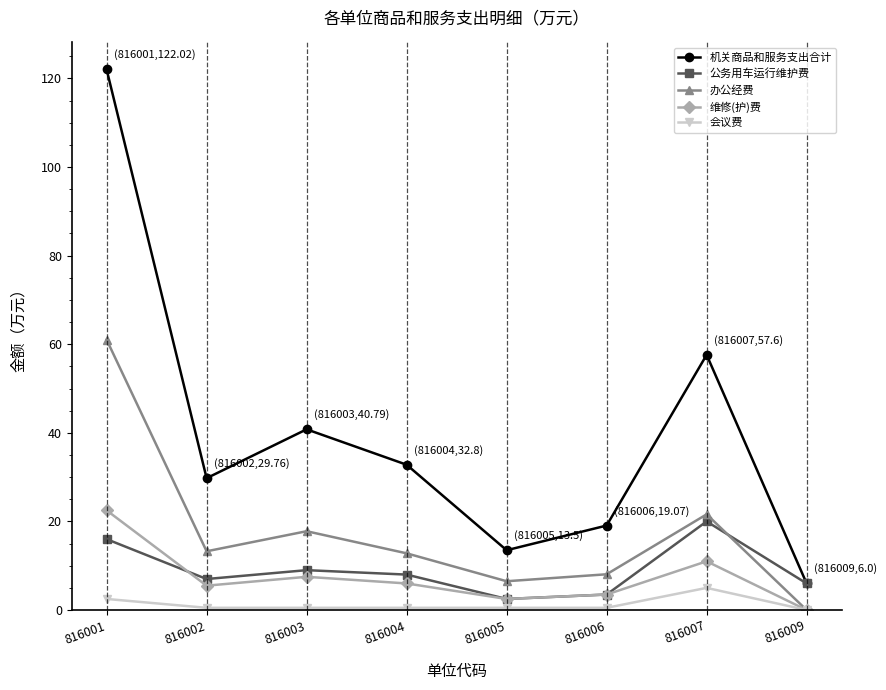

What is the greatest value displayed?

122.0